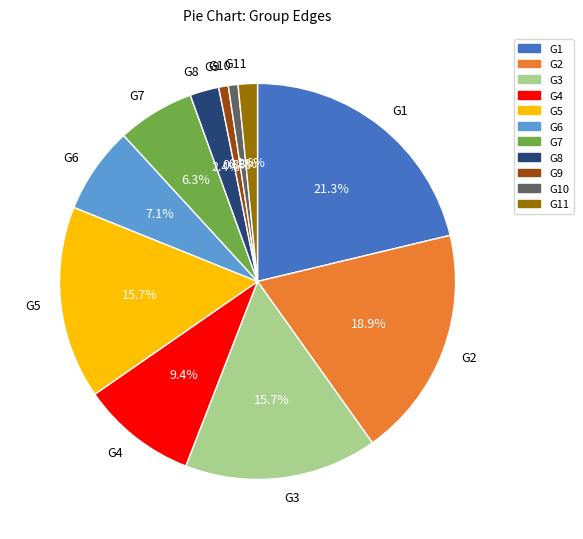

To the nearest percent, what is the difference between the largest and smallest slice percentages?

20%